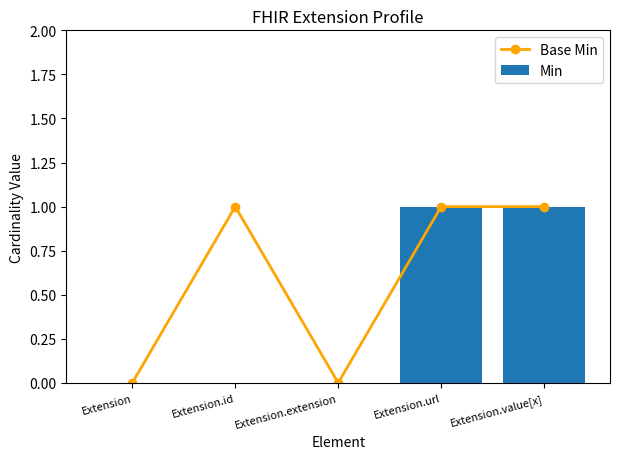

What is the sum of the Min values at Extension.extension and Extension.url?

1